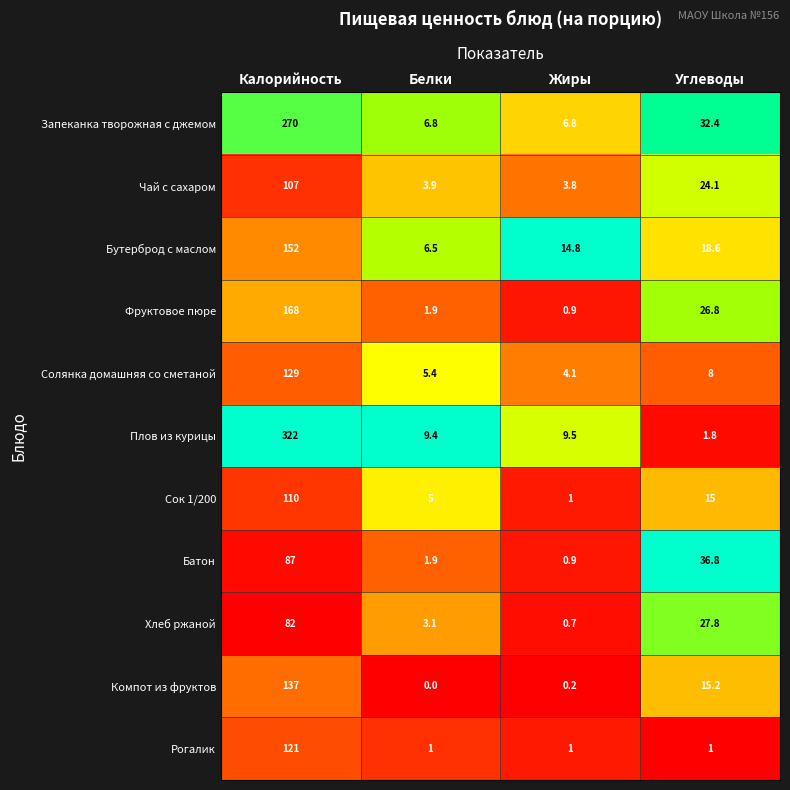

Where does the Запеканка творожная с джемом series first go above 32?

Калорийность